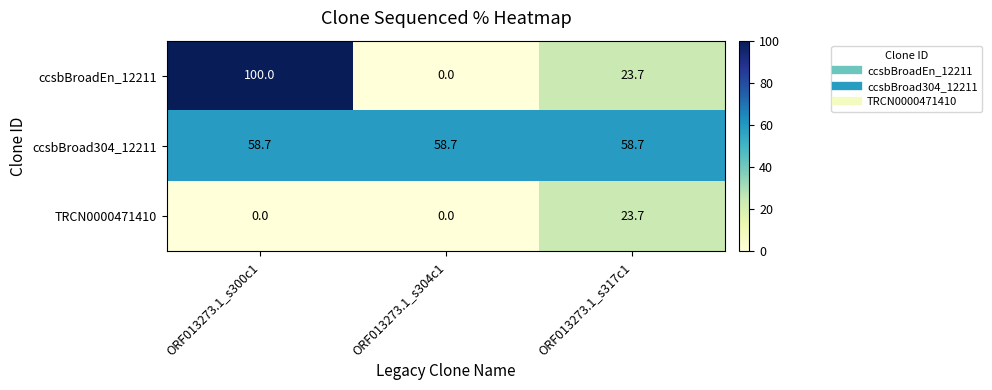

Which series has the largest total across all categories?

ccsbBroad304_12211